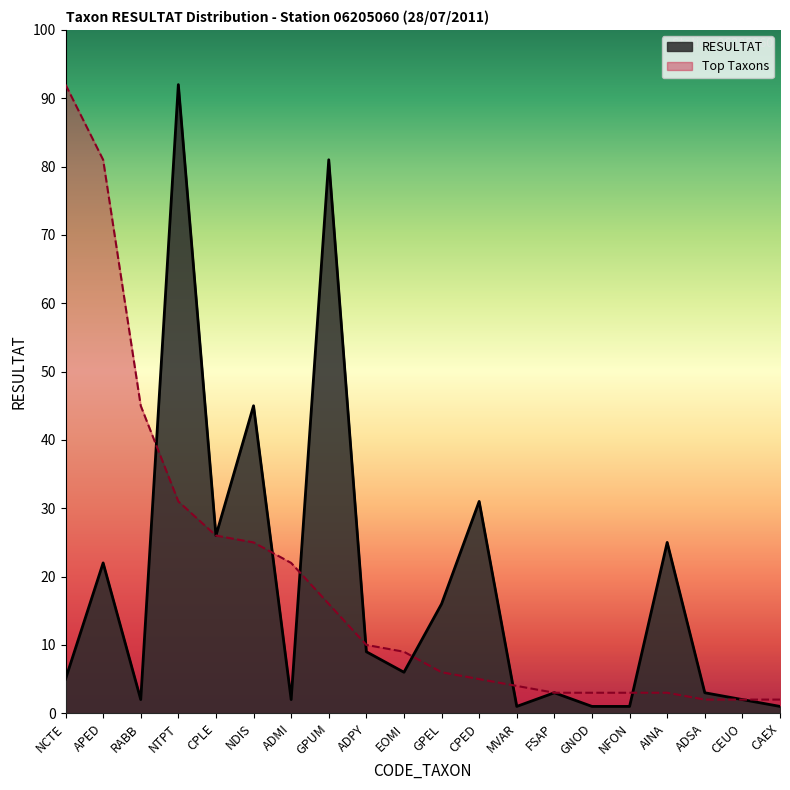

What is the value of the Top Taxons point at the 11th from the left?

6